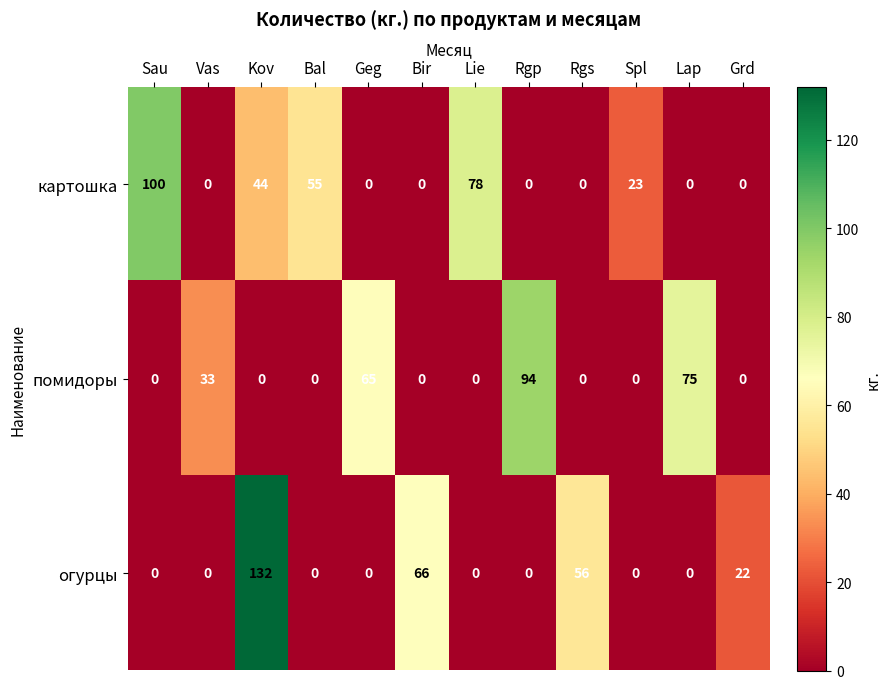

Count the number of data series in this chart.

3